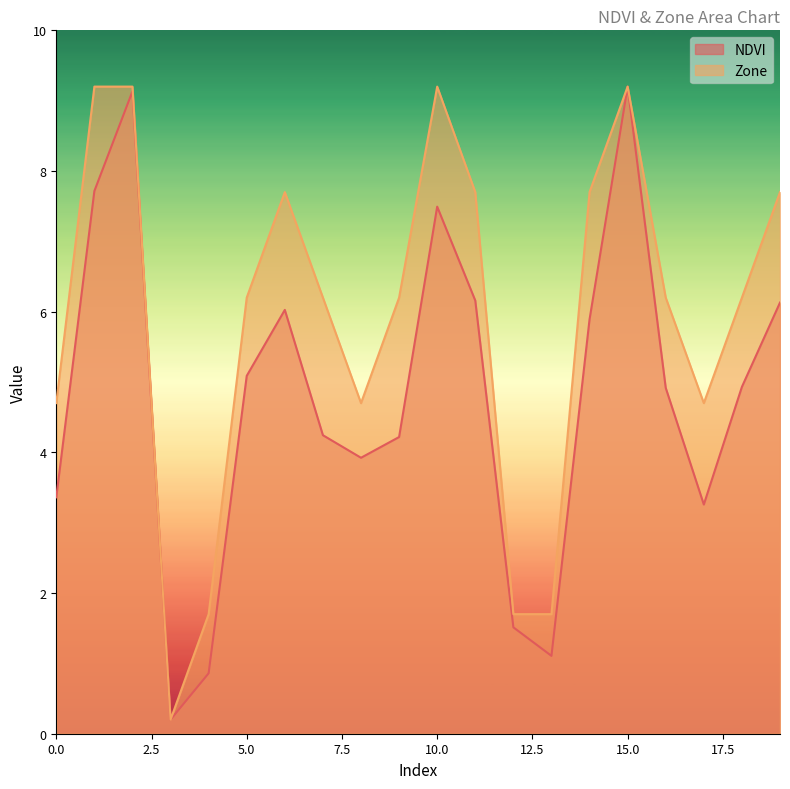

True or false: NDVI and Zone intersect in this chart.

False